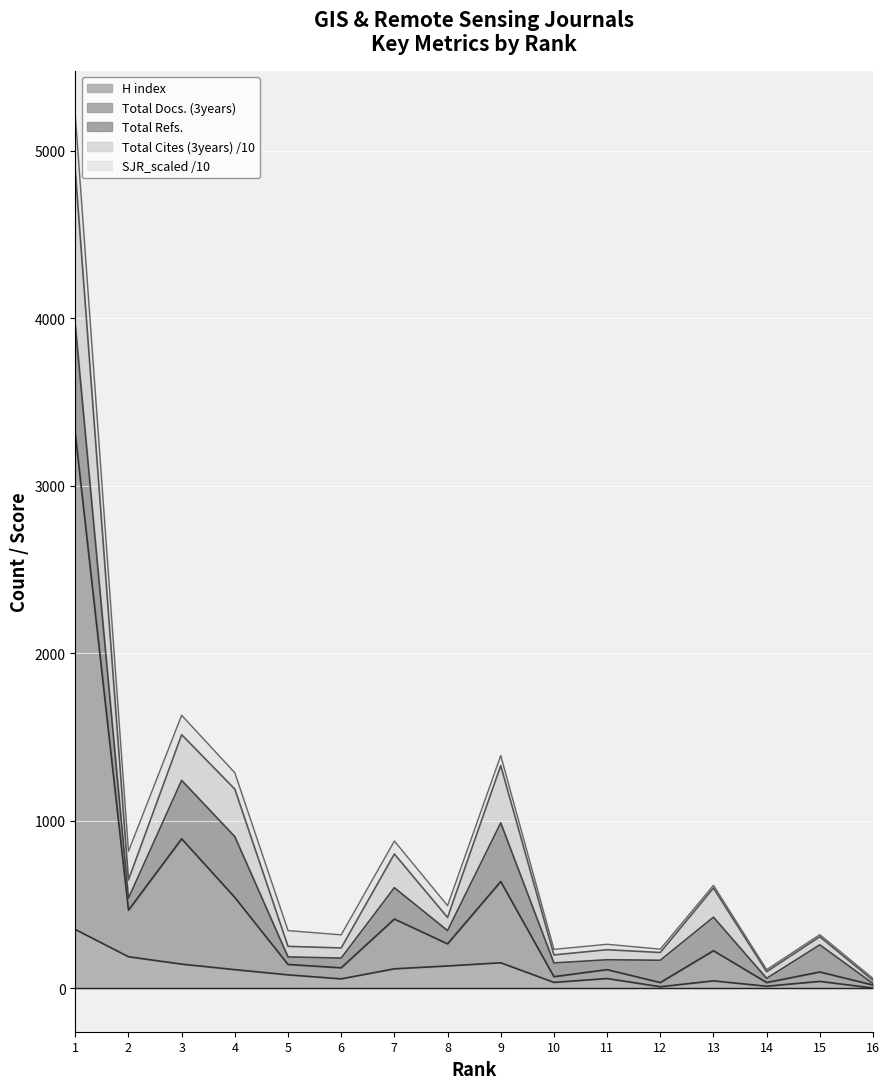

At which label is Total Cites (3years) closest to 2463?

3